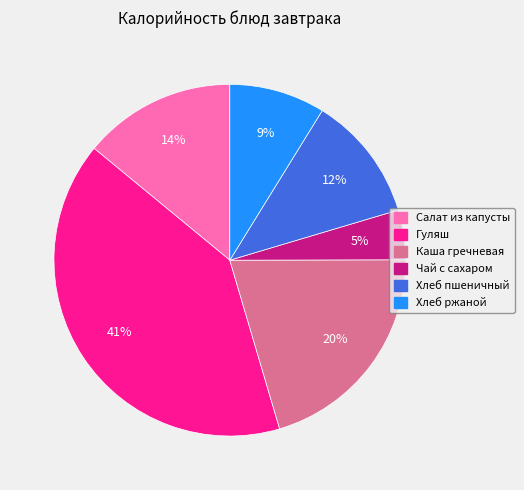

Do Салат из капусты and Гуляш together represent more than half of the pie?

Yes